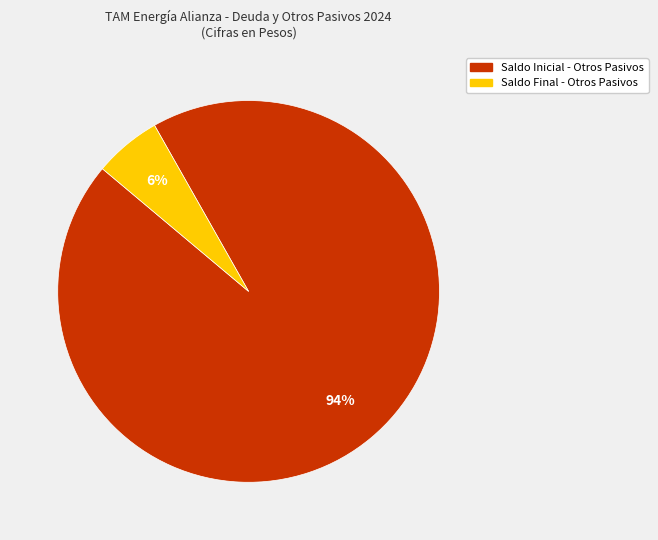

To the nearest percent, what is the average slice percentage?

50%